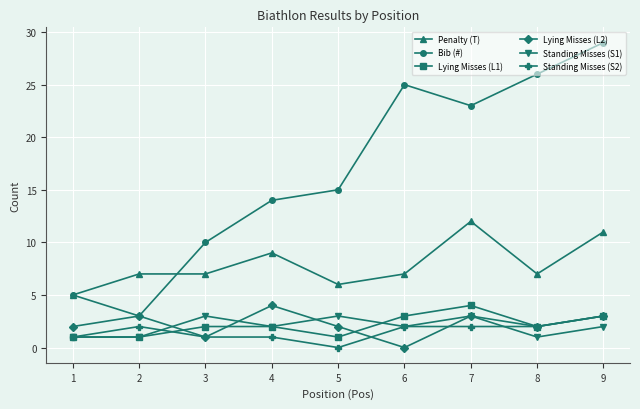

Which category has the highest value across all series?

9